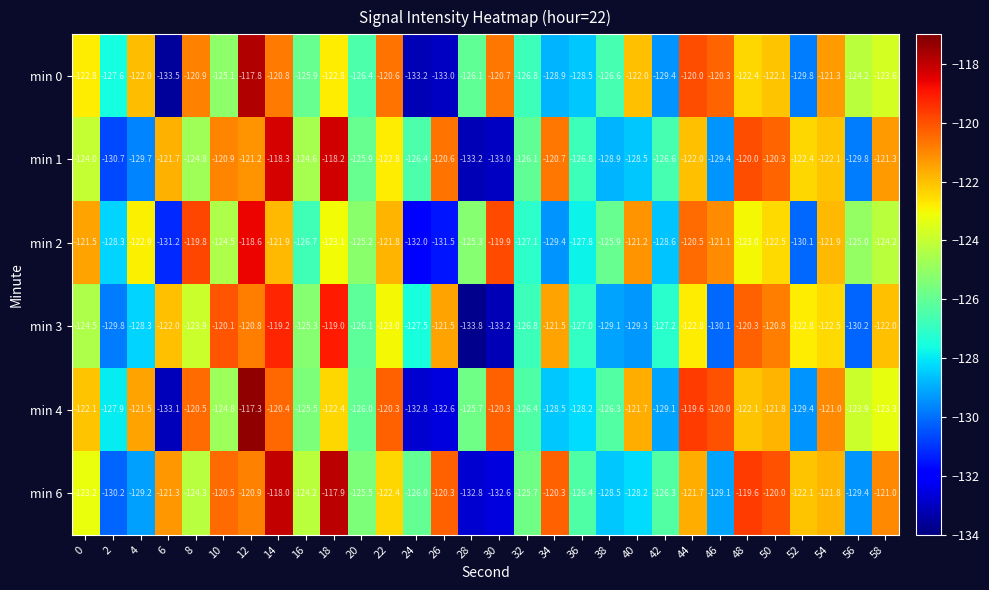

How many series are shown in this chart?

6